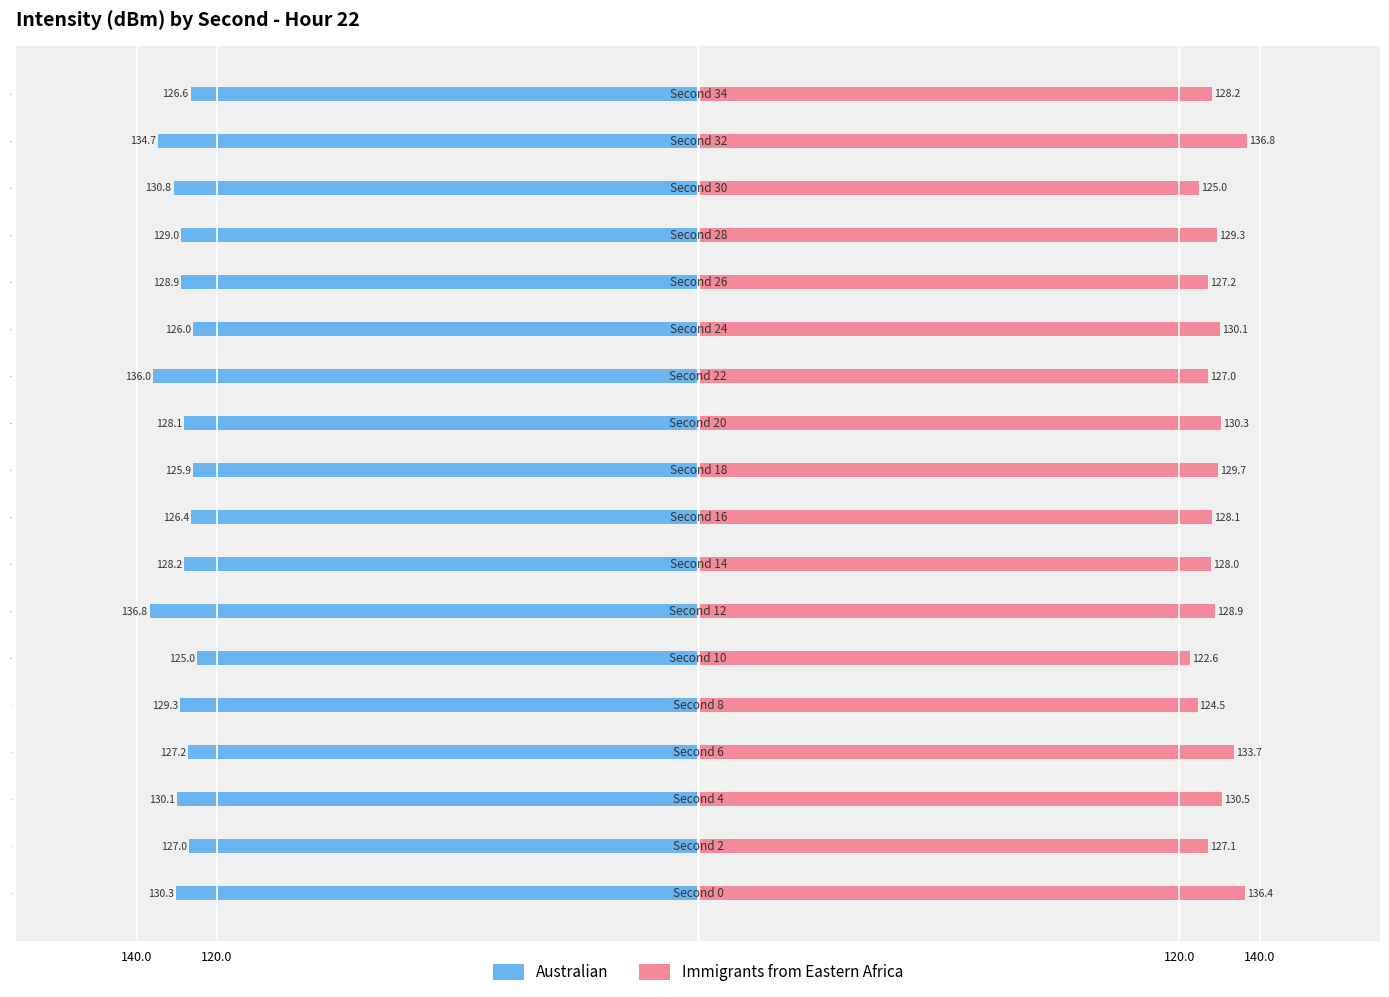

Between 0 and 2, which is larger?

2